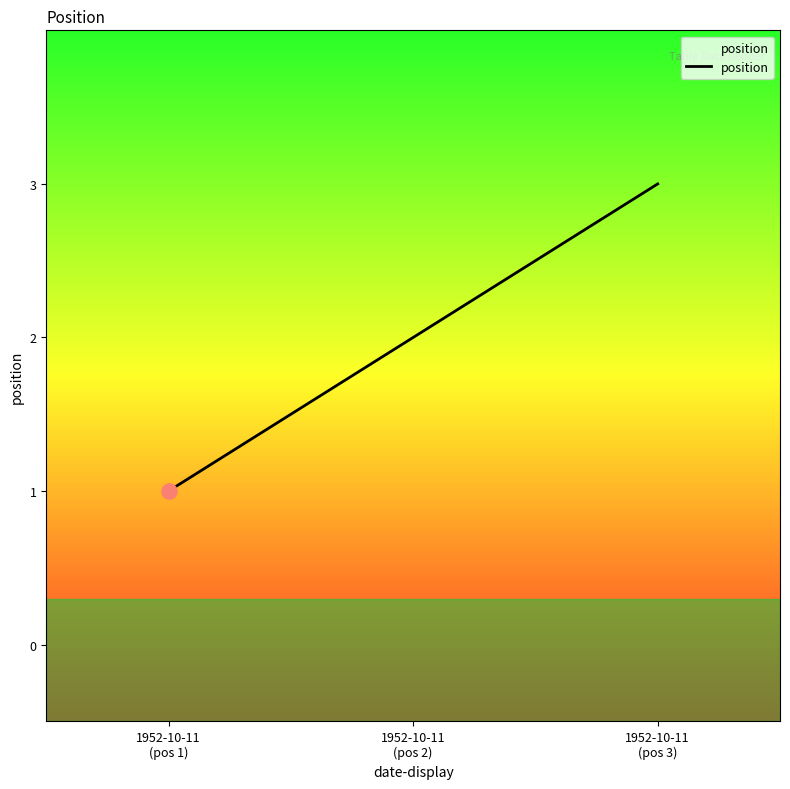

What is the change in value from 1952-10-11
(pos 1) to 1952-10-11
(pos 3)?

+2